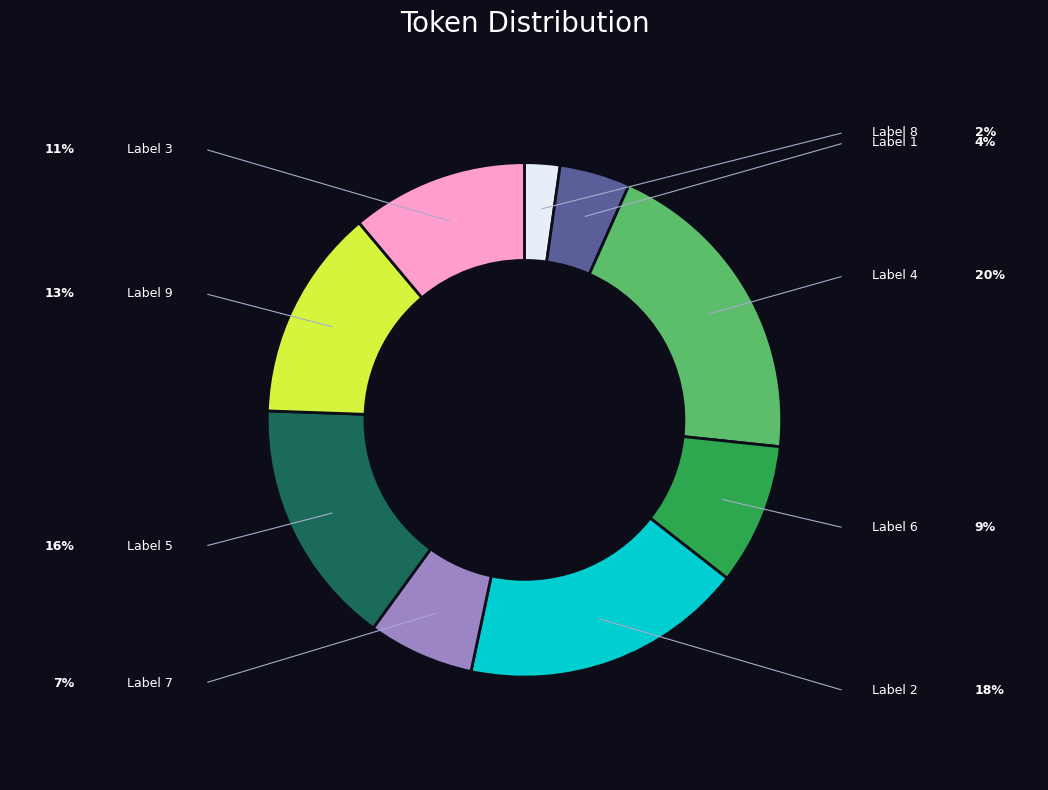

Is there any slice that represents more than half of the pie?

No